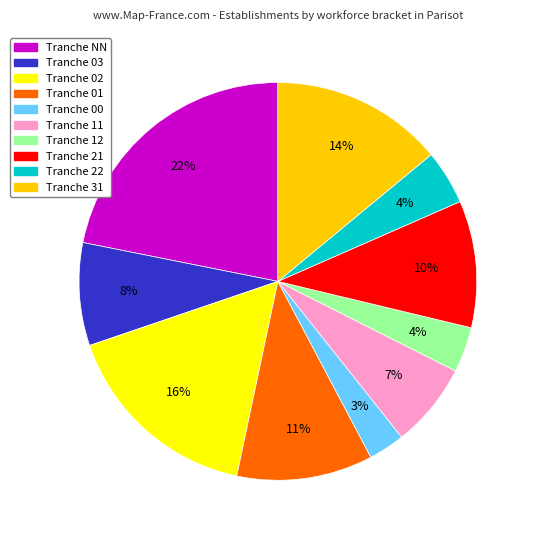

Is there any slice that represents more than half of the pie?

No